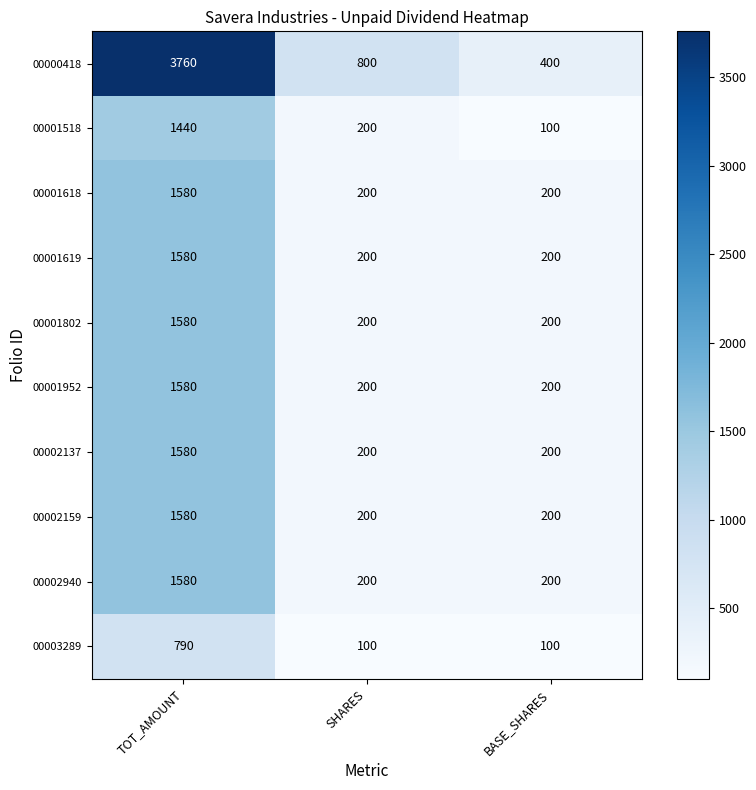

Between TOT_AMOUNT and SHARES, which series saw the biggest shift?

00000418